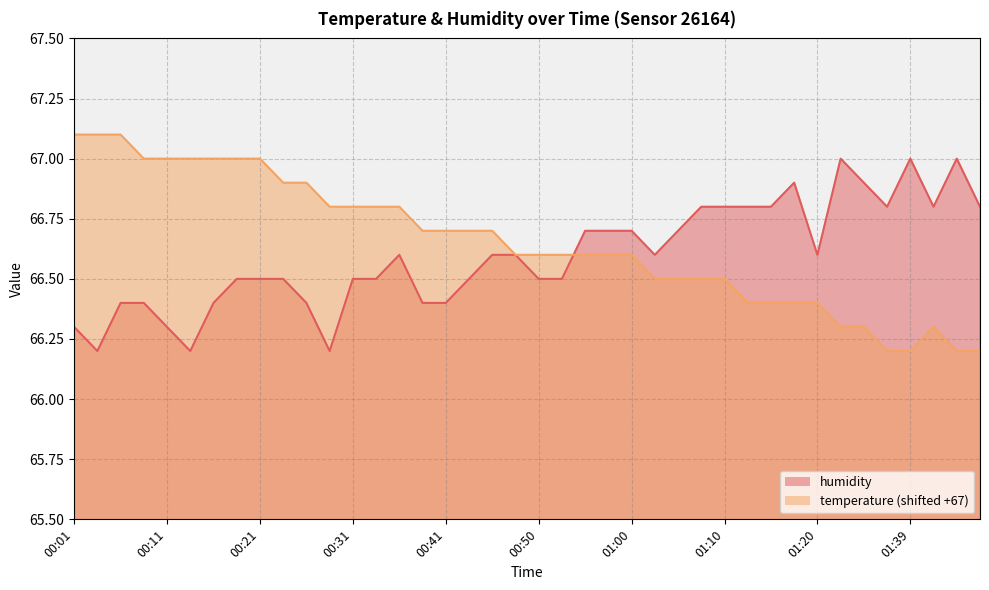

What is the difference between the humidity values at 00:41 and 01:15?

0.4